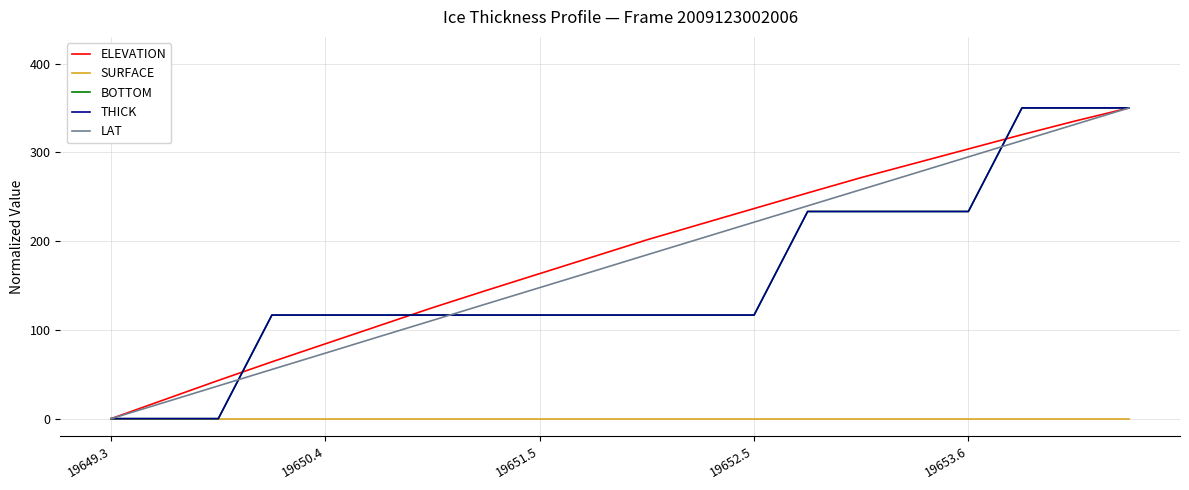

True or false: BOTTOM has more than 2 interior local peaks.

False